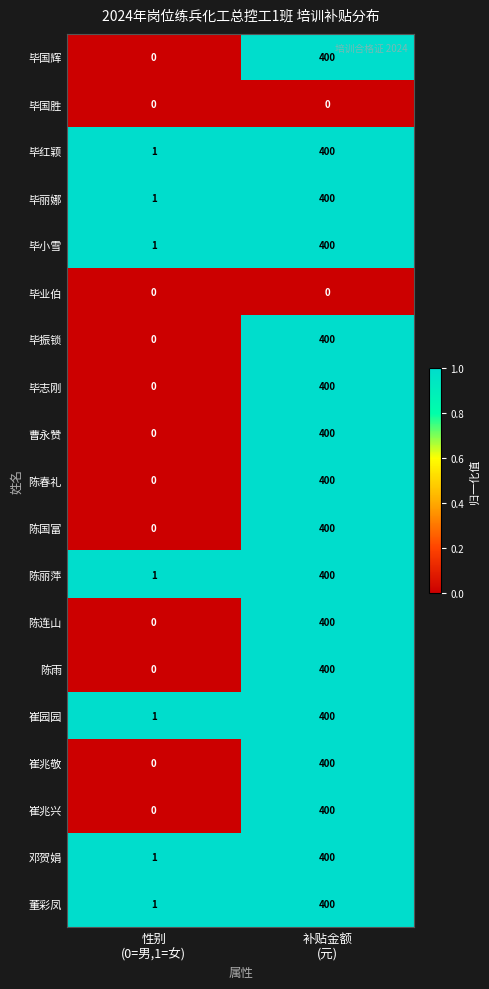

What is the sum of all 毕振锁 values?

400